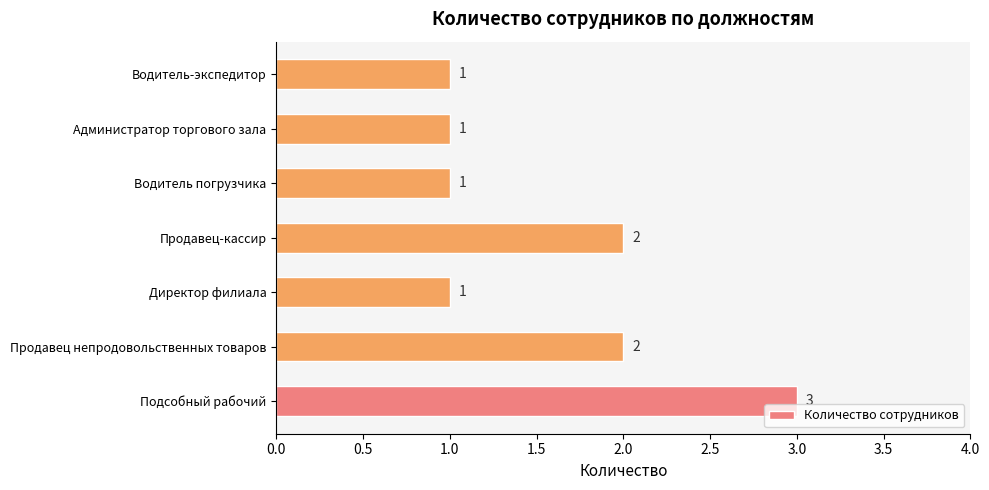

Is it true that the value at Водитель-экспедитор is 2?

False